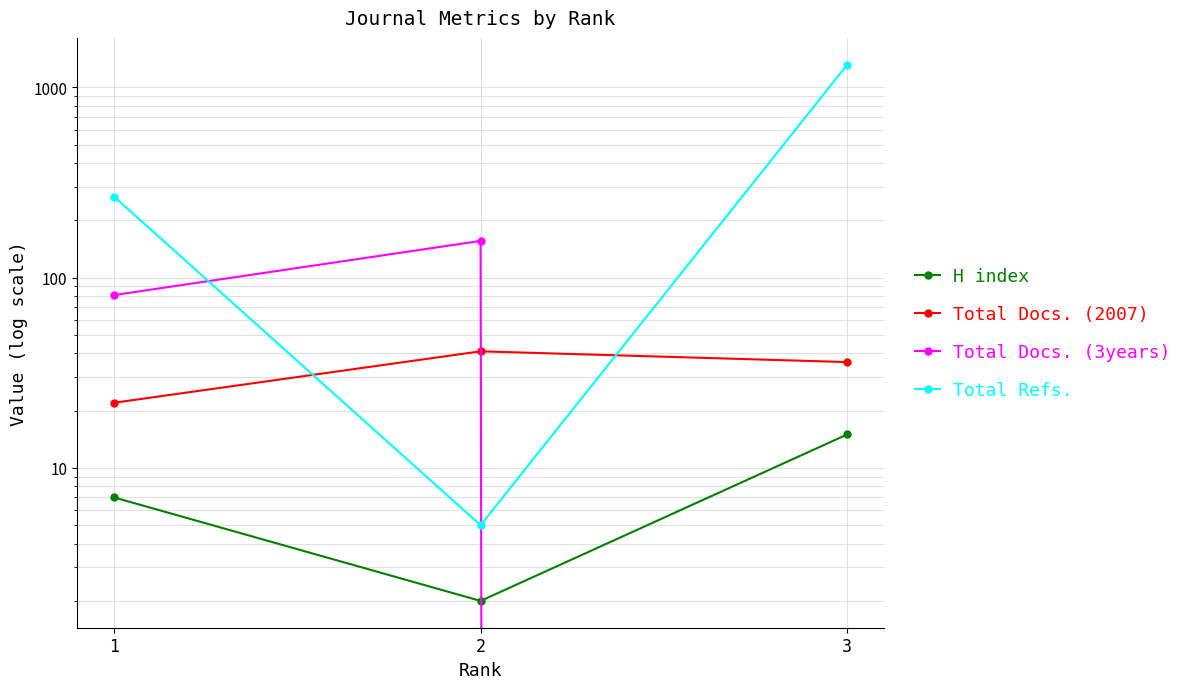

At which category is the sum across all series the highest?

3